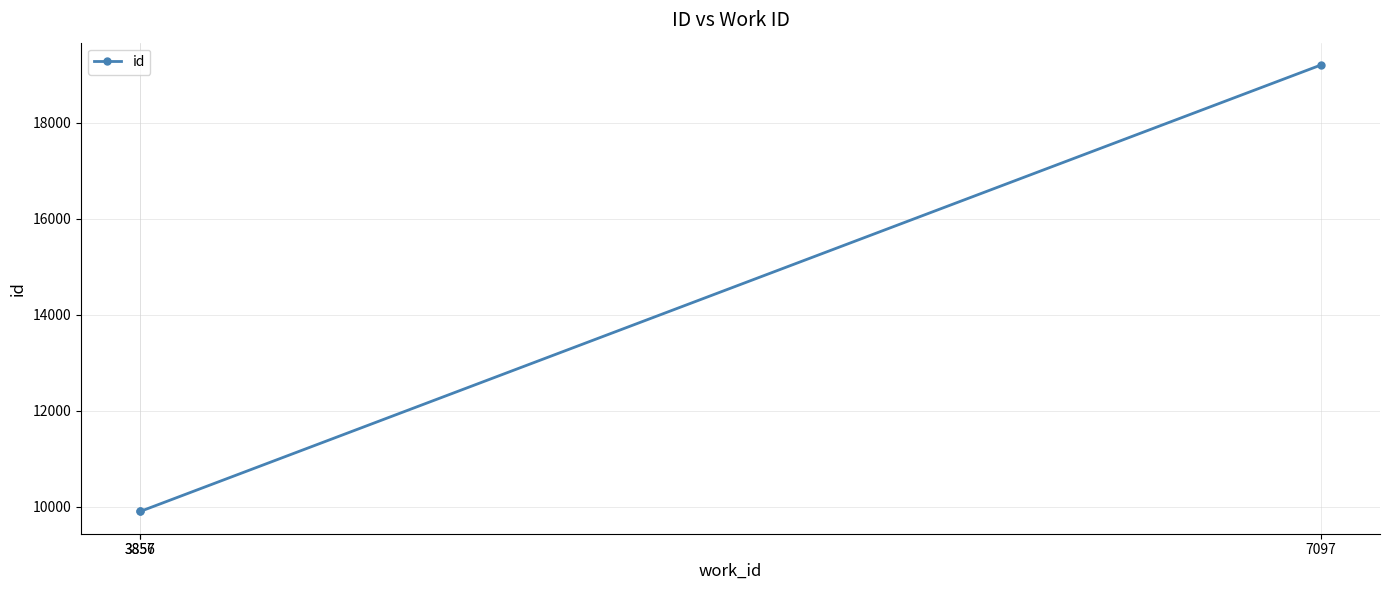

What is the greatest value displayed?

19197